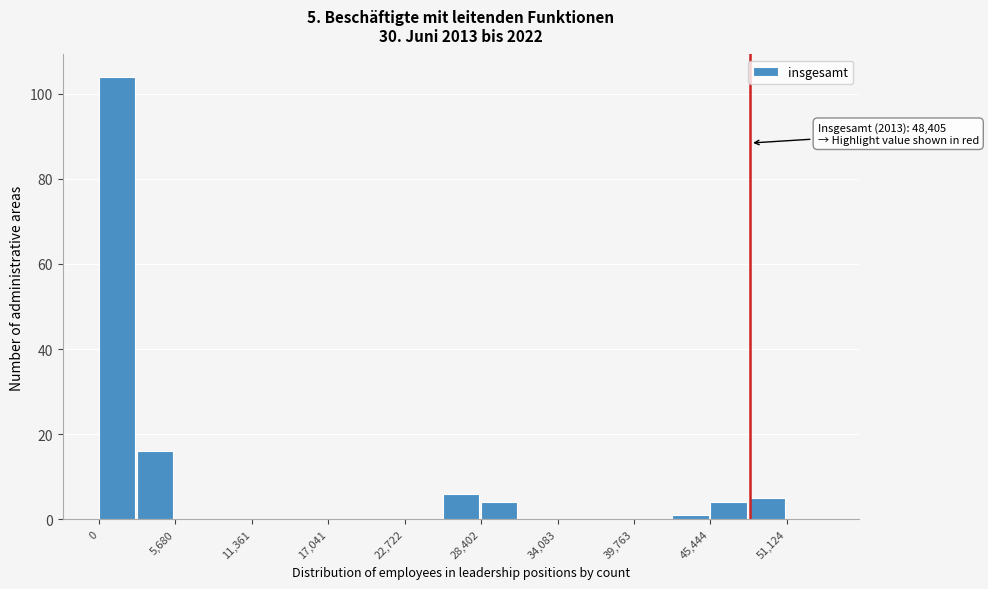

Around what value on the x-axis is the tallest bar? Give the approximate position of its centre, as read against the axis.

1000